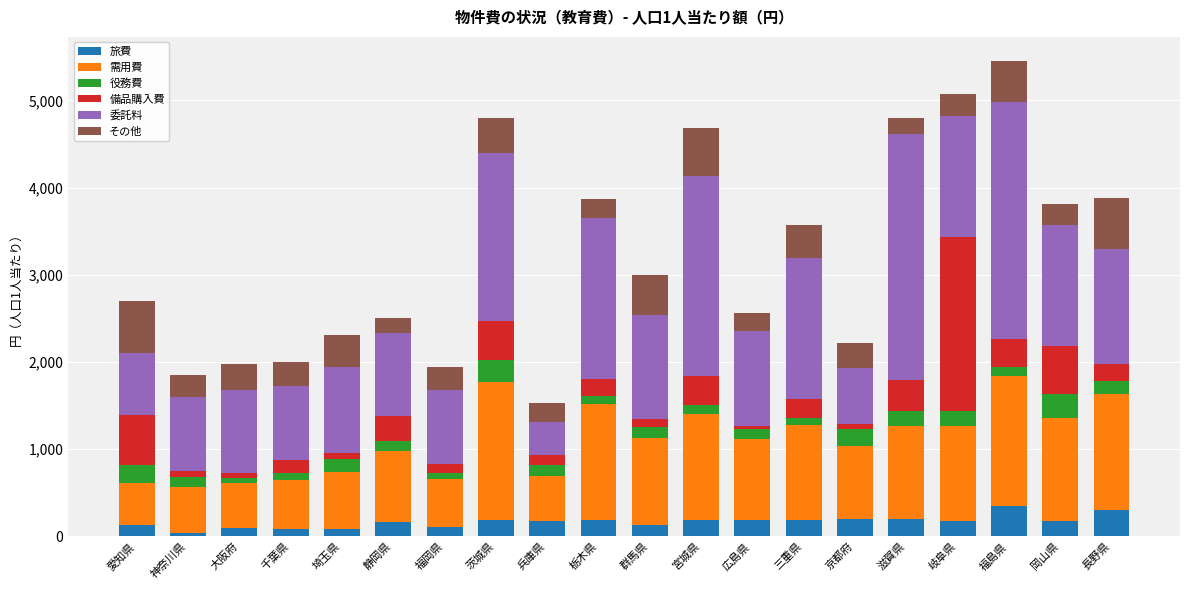

How many bars are there in total?

20